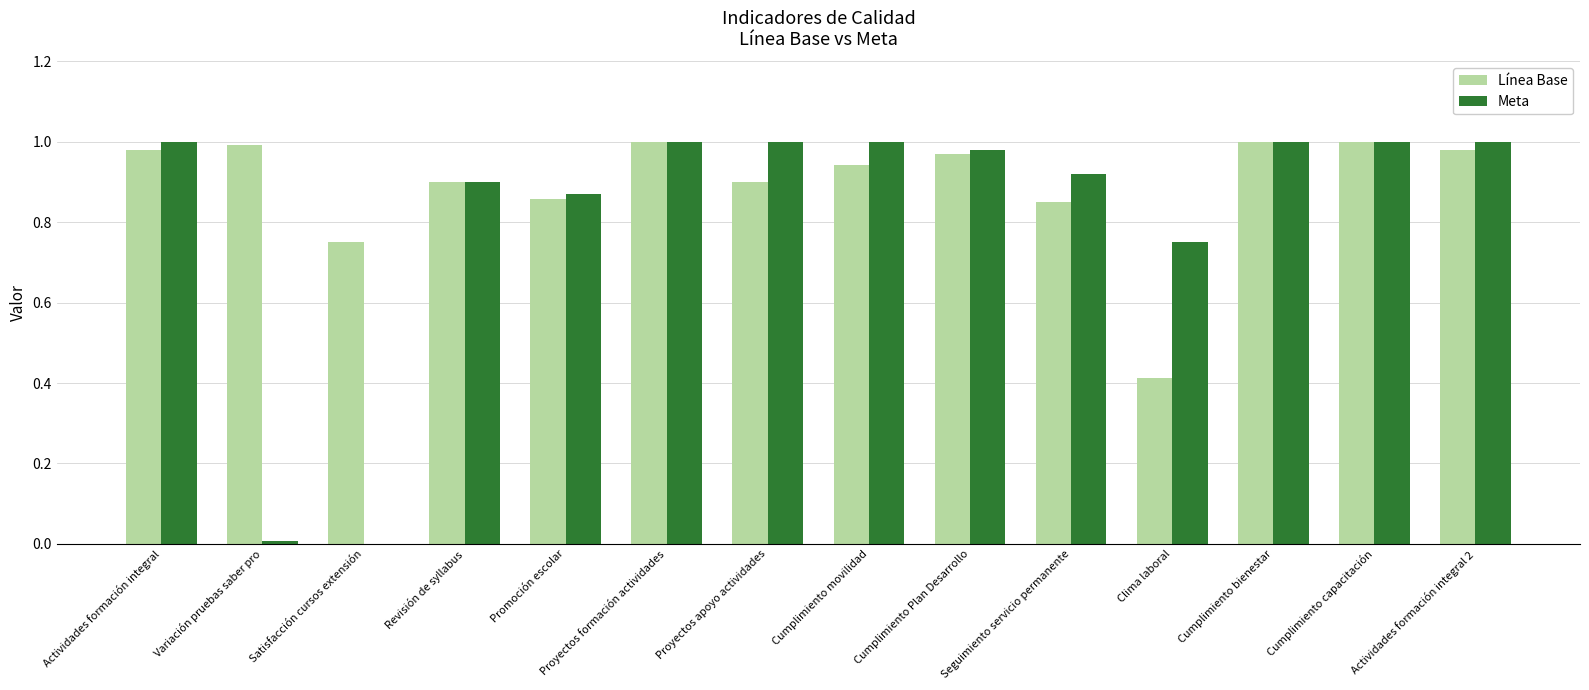

Which series changed the most between Variación pruebas saber pro and Cumplimiento Plan Desarrollo?

Meta